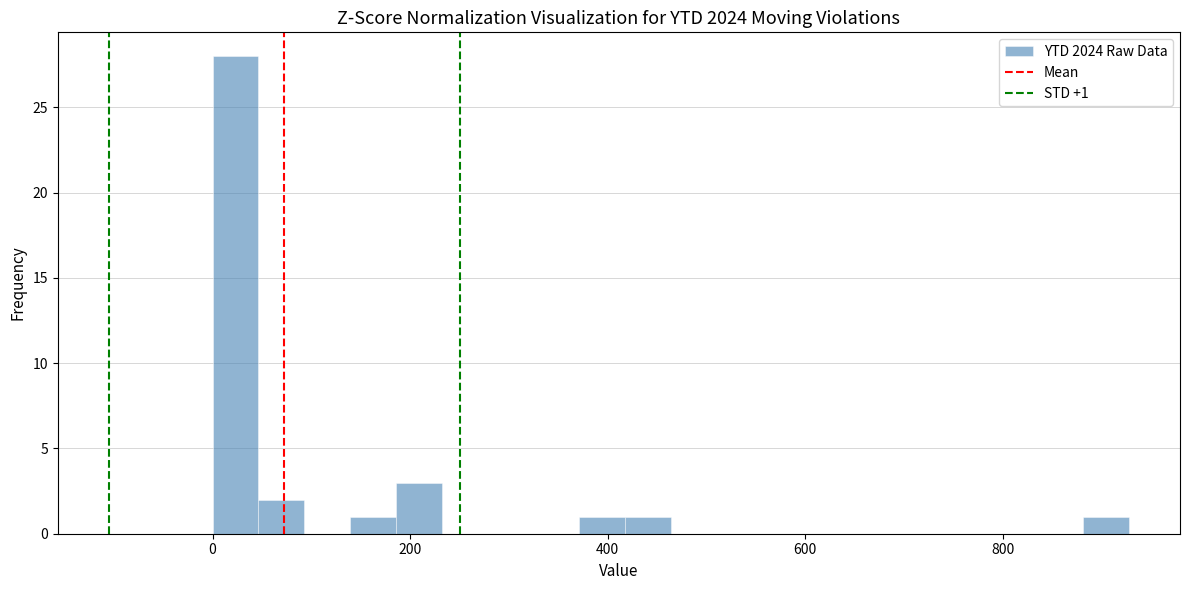

Read against the x-axis, roughly where is the centre of the tallest bar?

20